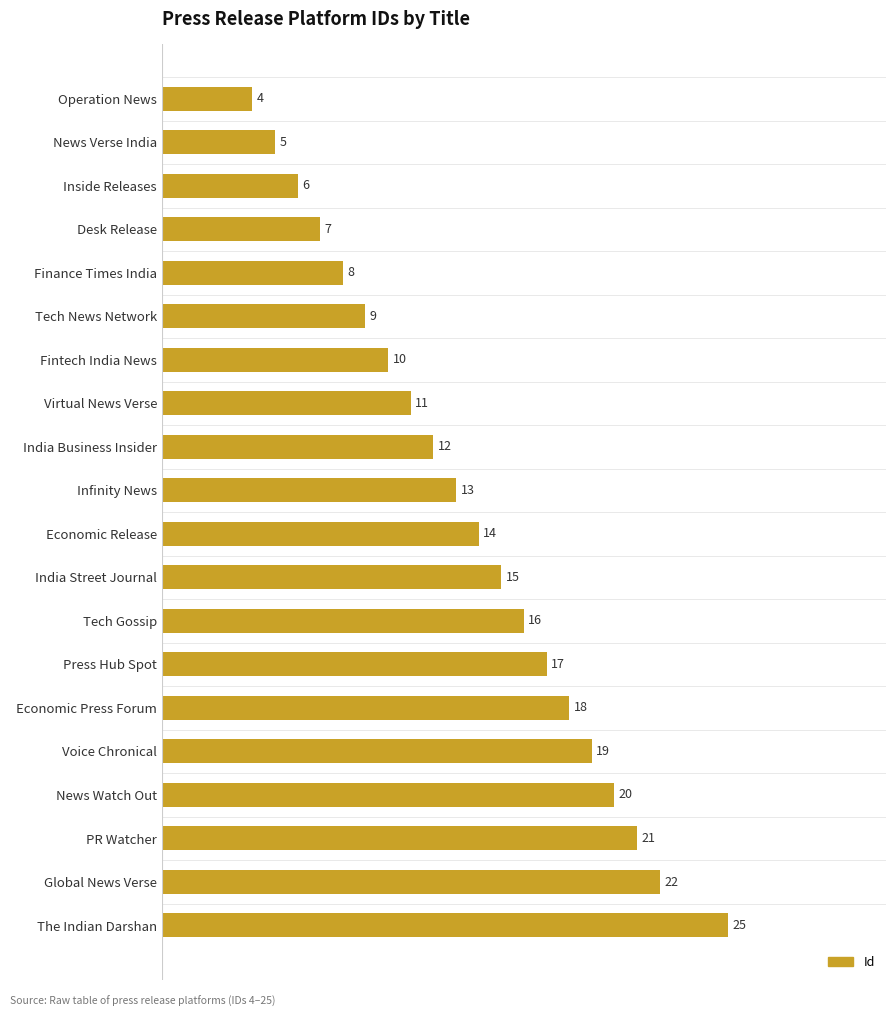

Approximately how many times larger is the value at News Watch Out compared to Desk Release?

2.9